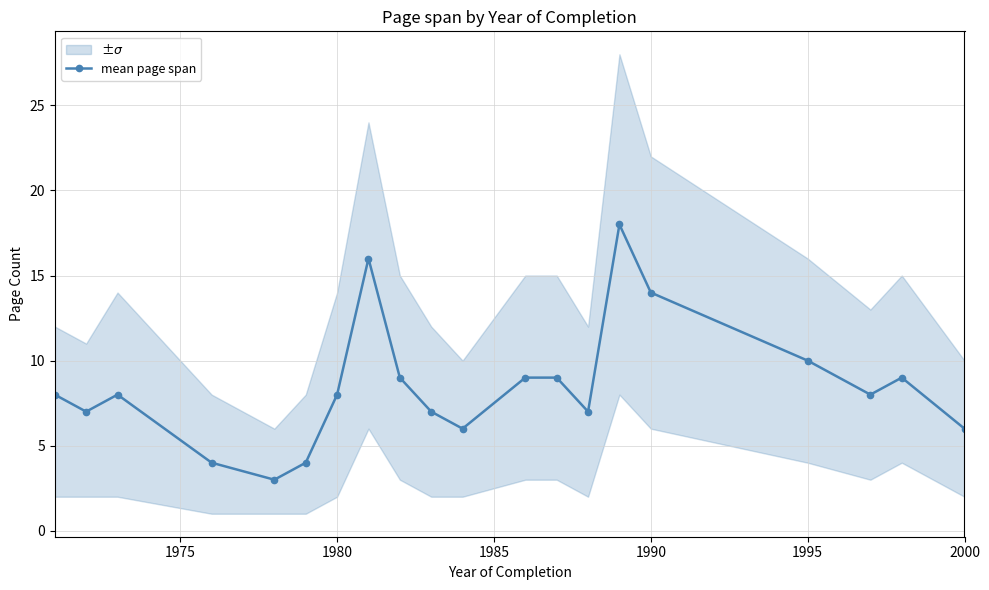

What is the average value?

8